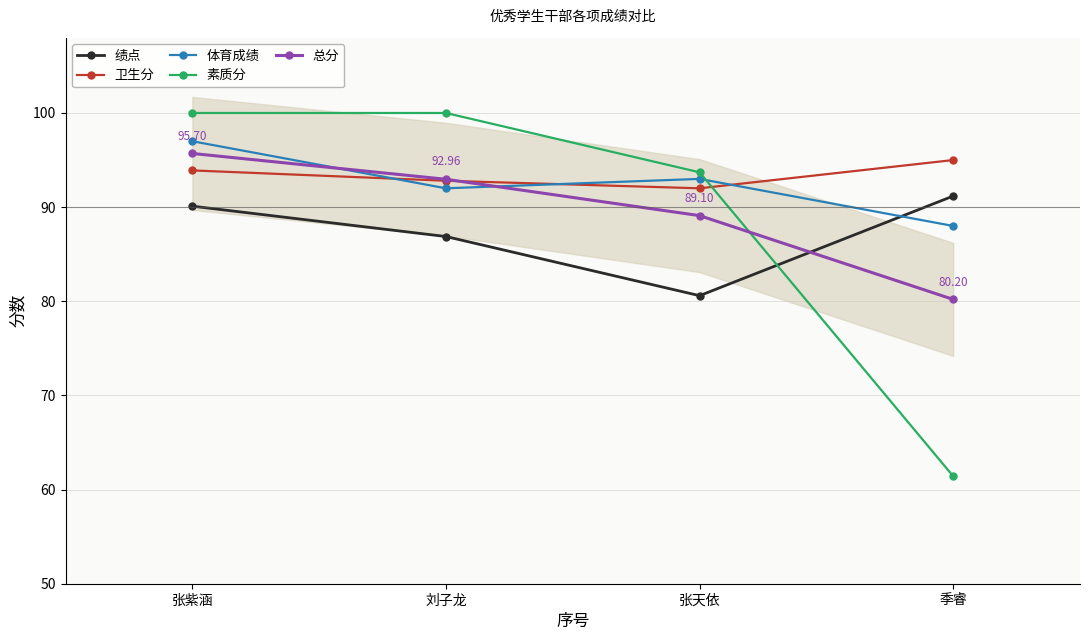

At which label does 总分 reach its peak?

张紫涵